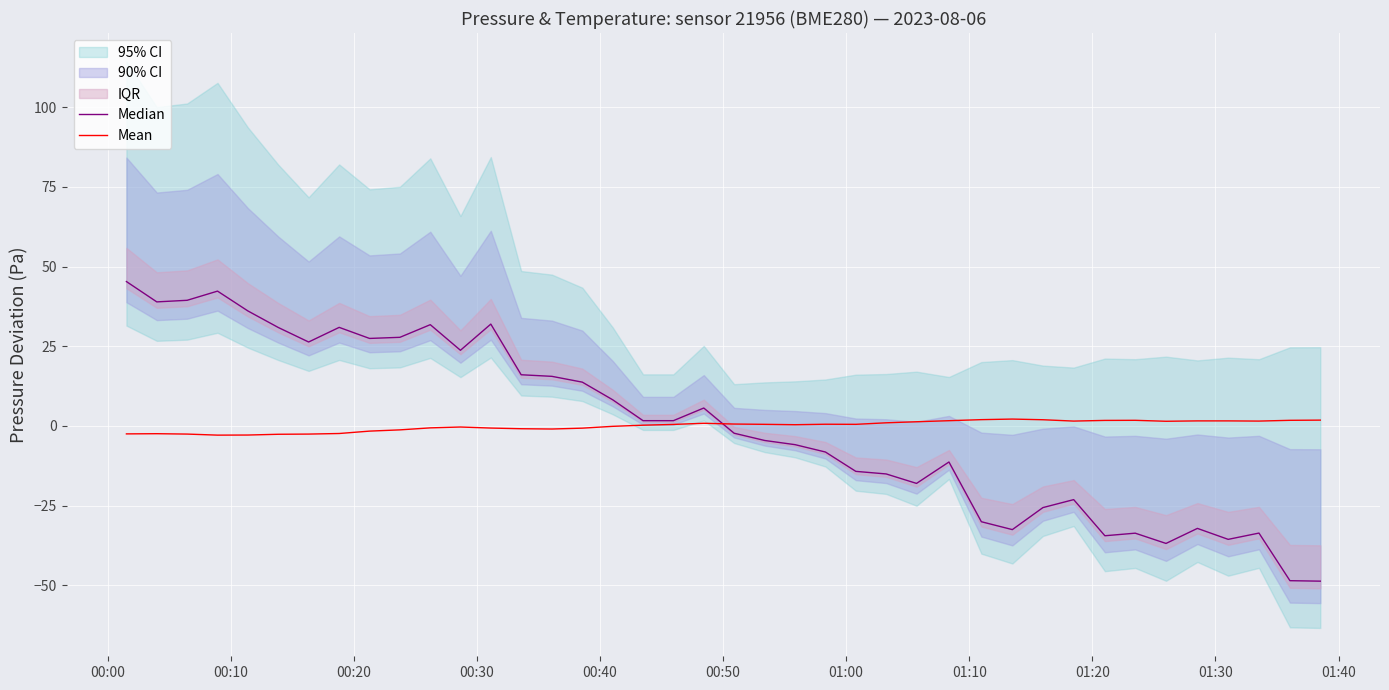

Is this an area chart (filled region under the line)?

No